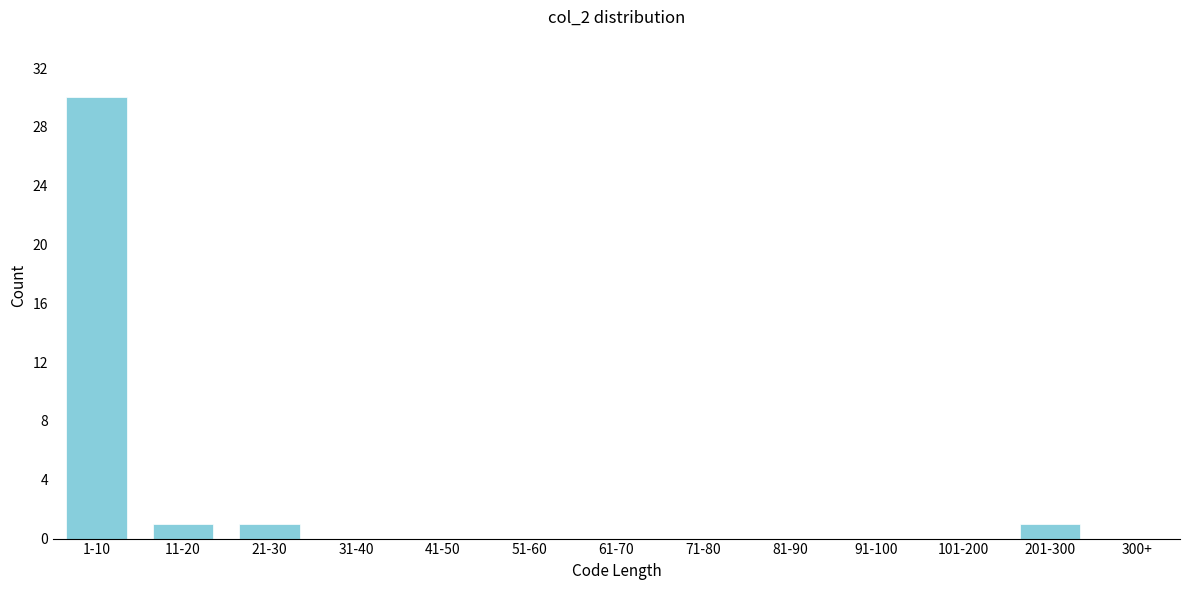

Reading left to right, extract all data points from this chart.

1-10=30	11-20=1	21-30=1	31-40=0	41-50=0	51-60=0	61-70=0	71-80=0	81-90=0	91-100=0	101-200=0	201-300=1	300+=0